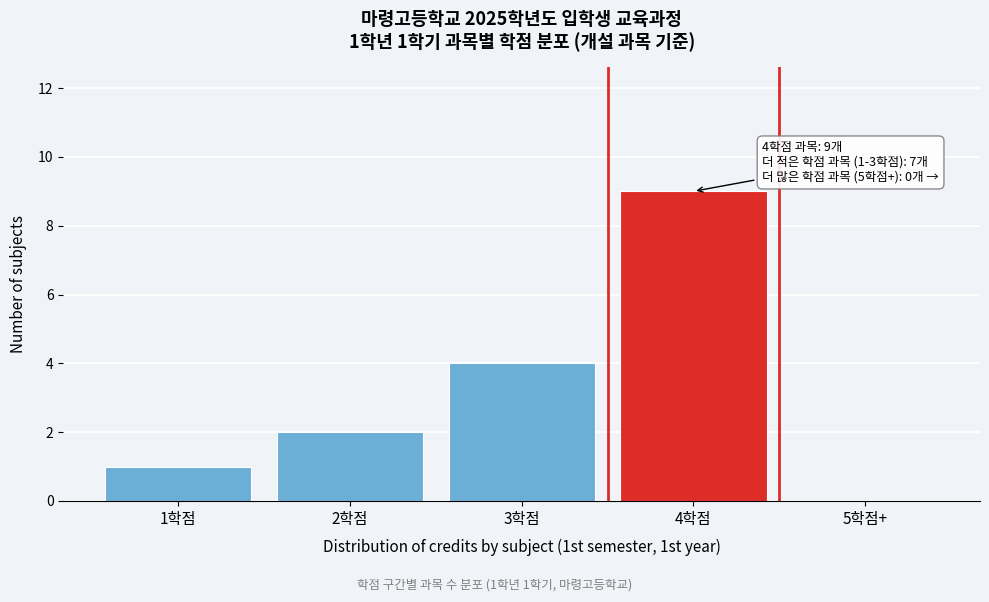

Reading right to left, what are all the values shown in this chart?

5학점+=0	4학점=9	3학점=4	2학점=2	1학점=1